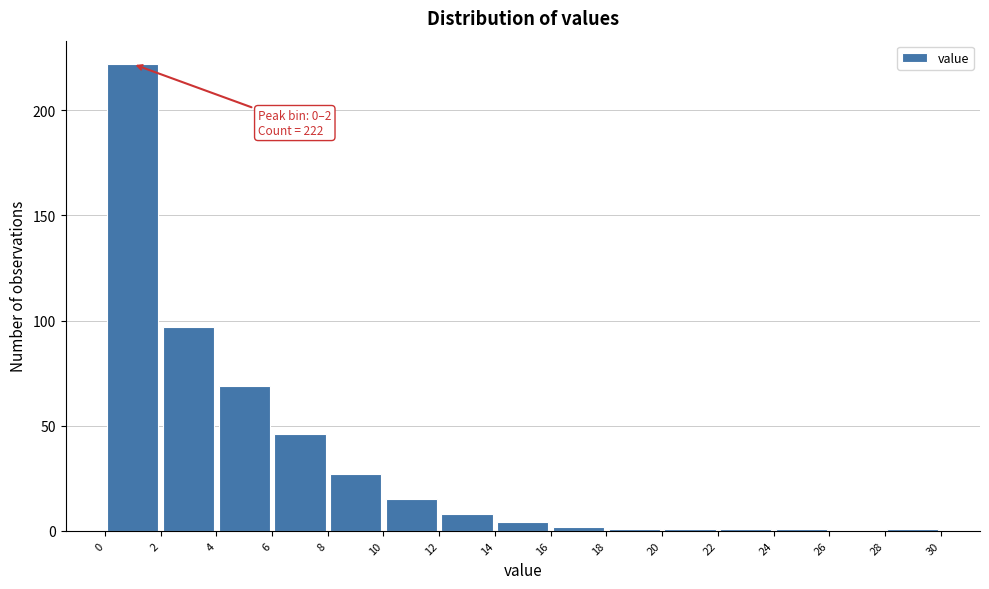

Over which range of the x-axis is the bar tallest?

0 to 2